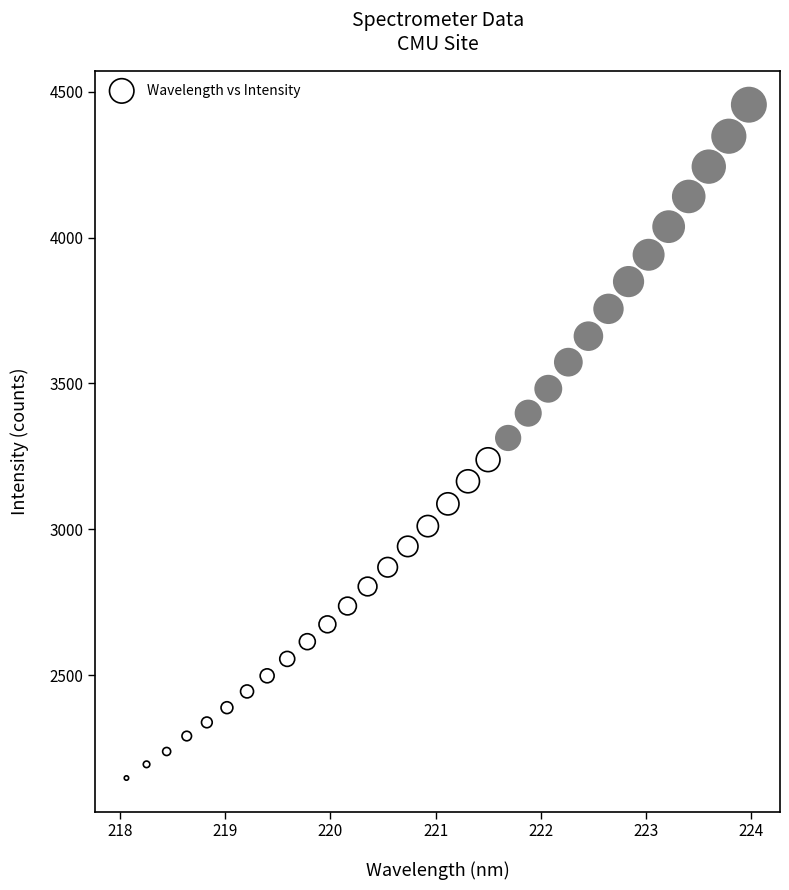

What is the range of X values (max minus min)?

5.9